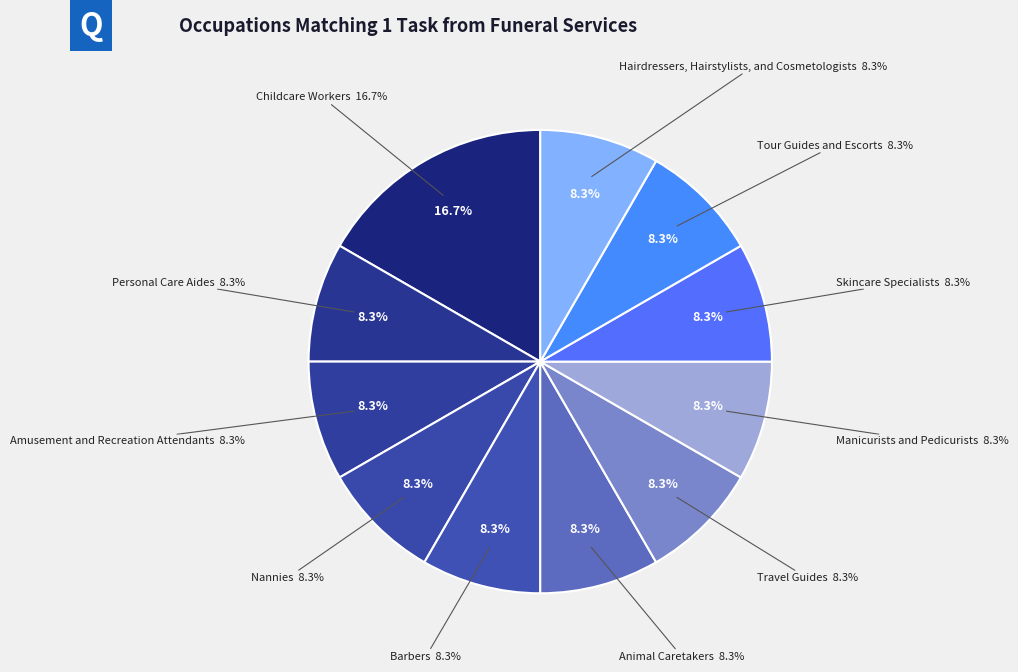

What percentage is the Travel Guides slice, to the nearest percent?

8%